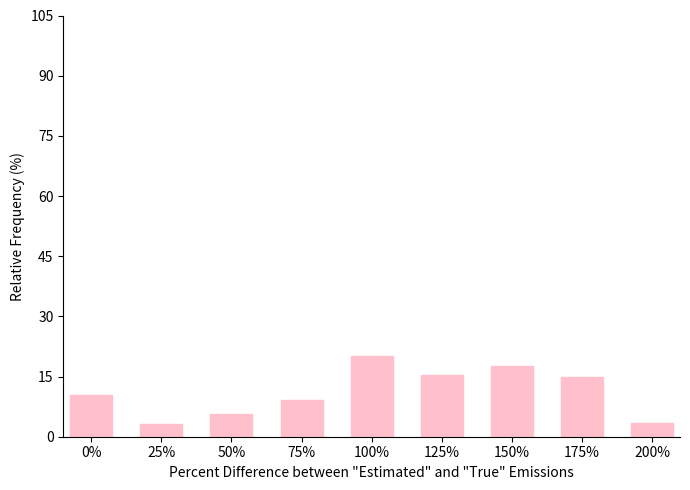

Approximately how many times larger is the value at 125% compared to 75%?

1.7